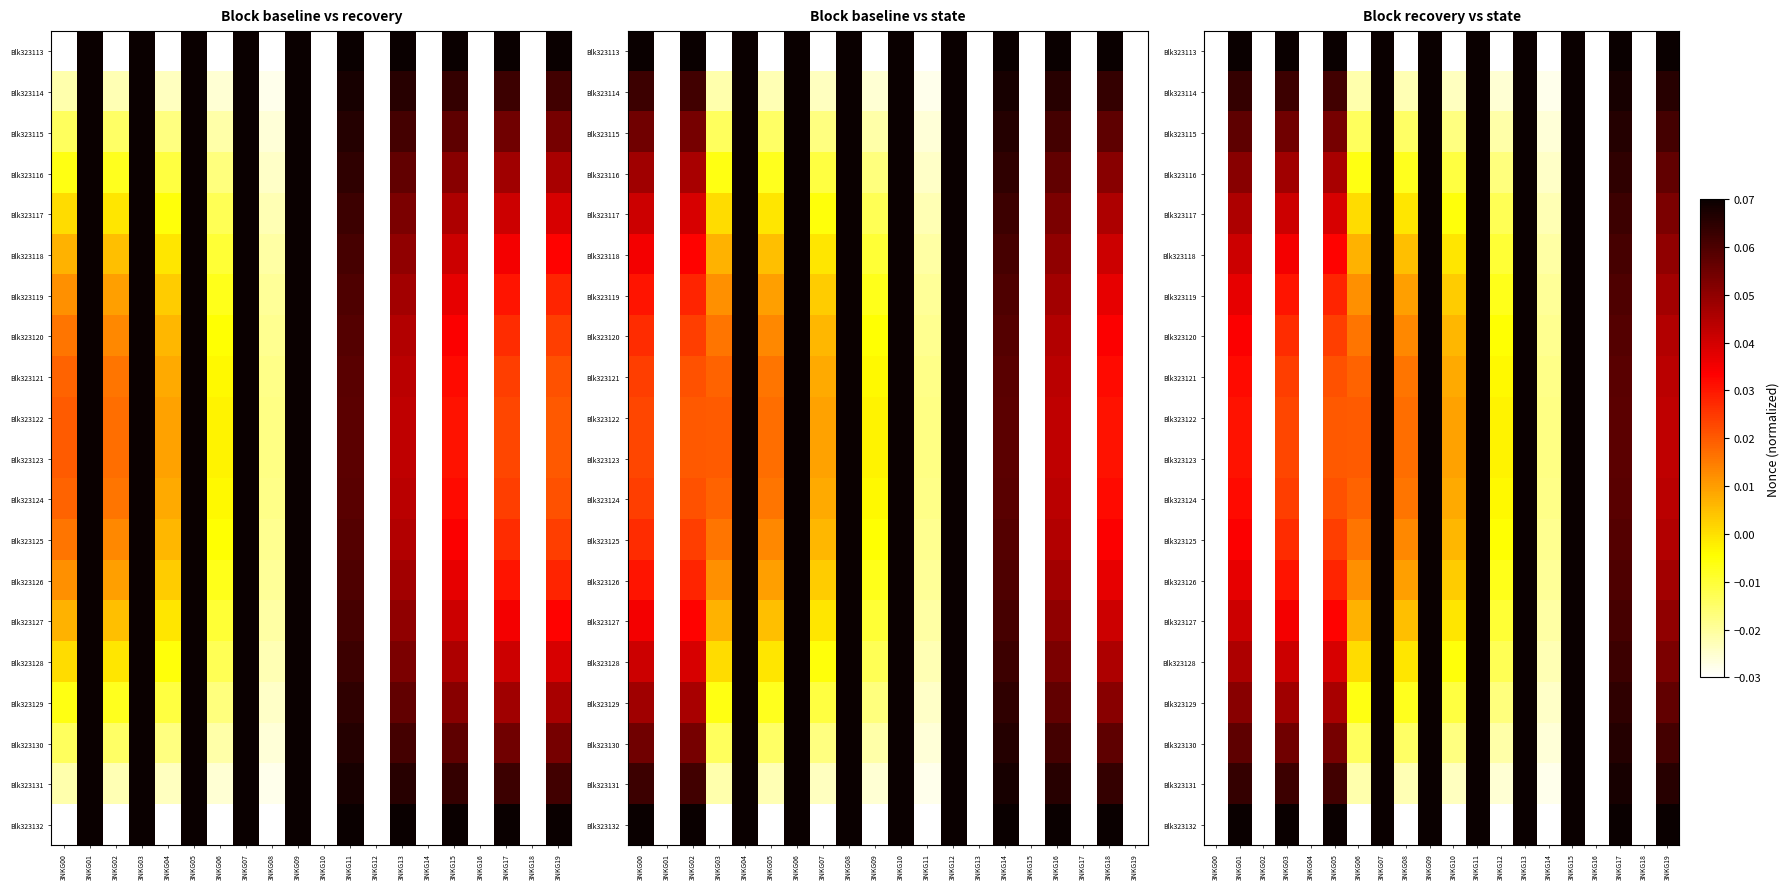

At 3NKG07, list the series in order from largest to smallest.

Blk323113, Blk323114, Blk323115, Blk323116, Blk323117, Blk323118, Blk323119, Blk323120, Blk323121, Blk323122, Blk323123, Blk323124, Blk323125, Blk323126, Blk323127, Blk323128, Blk323129, Blk323130, Blk323131, Blk323132